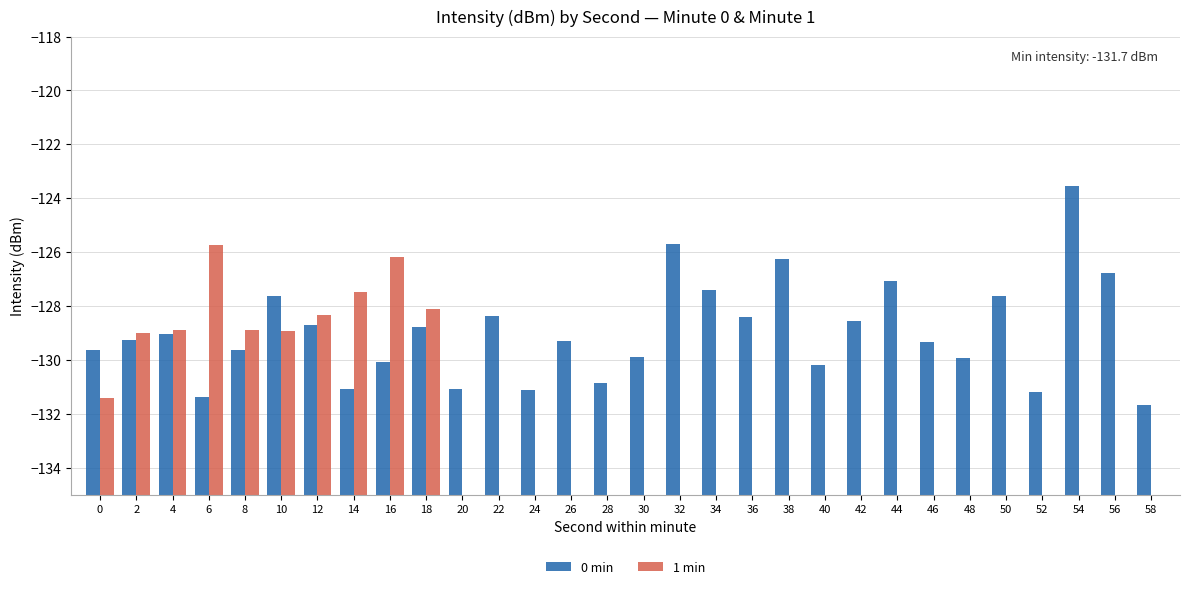

At which category is the sum across all series the highest?

16